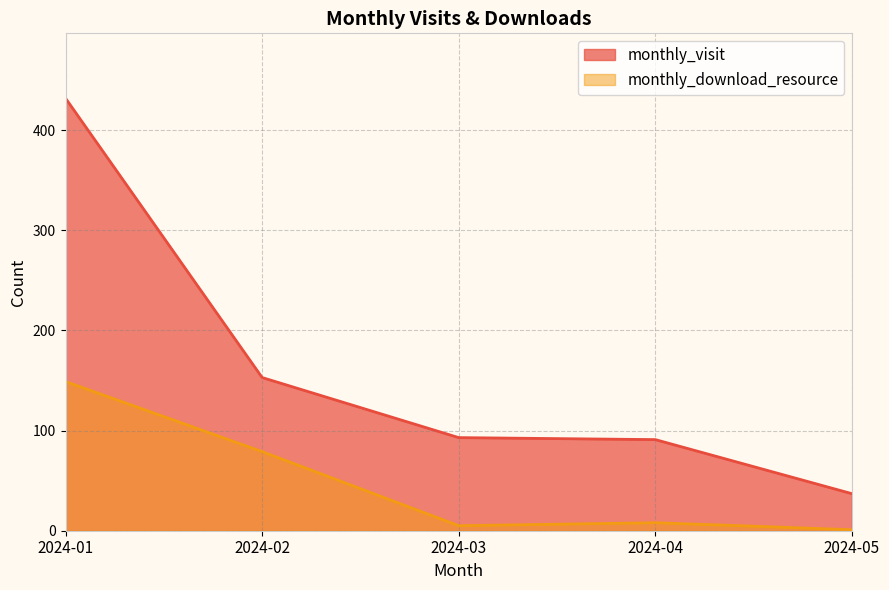

Between 2024-01 and 2024-04, which series saw the biggest shift?

monthly_visit